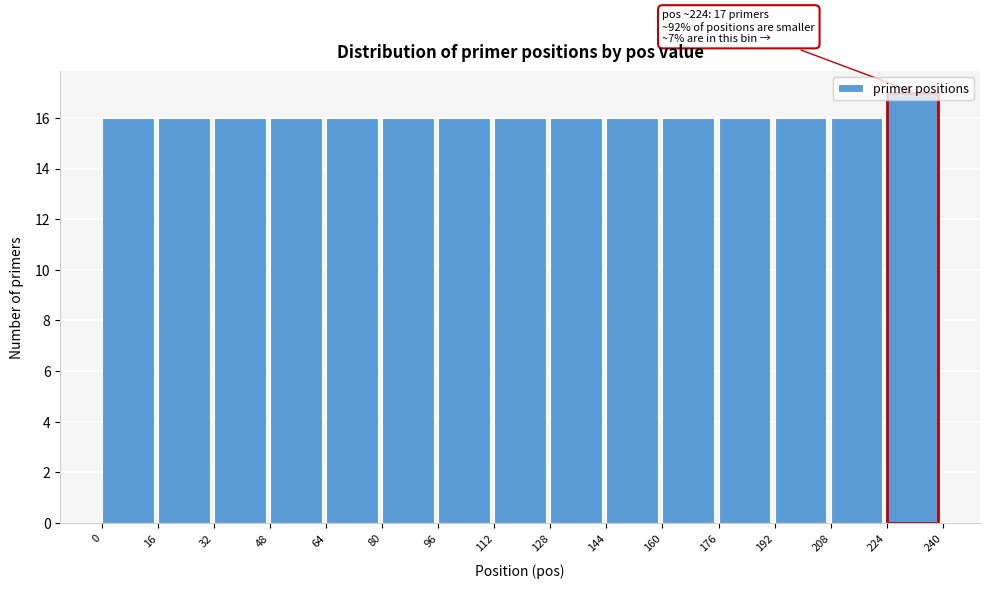

Over which range of the x-axis is the bar tallest?

224 to 240